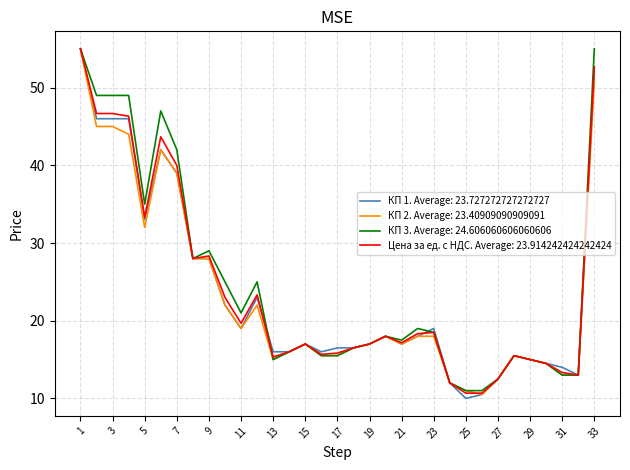

How many categories are shown in the chart?

33